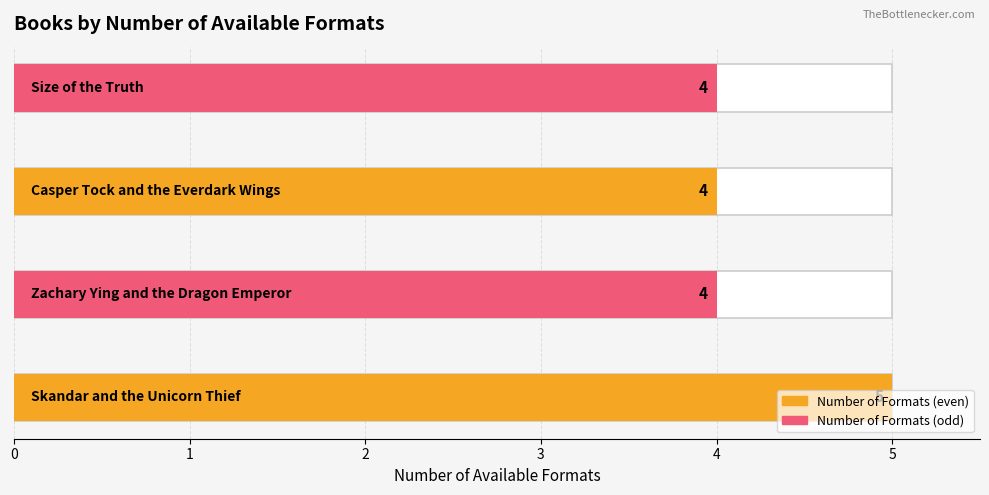

Where is the data nearest to the value 4?

Zachary Ying and the Dragon Emperor